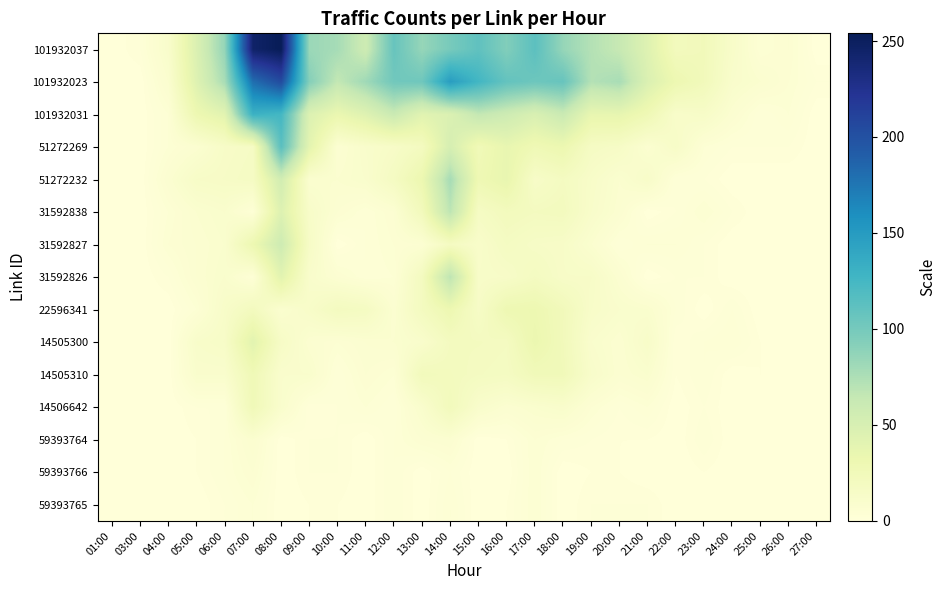

Which has a higher value, 09:00 or 17:00?

17:00